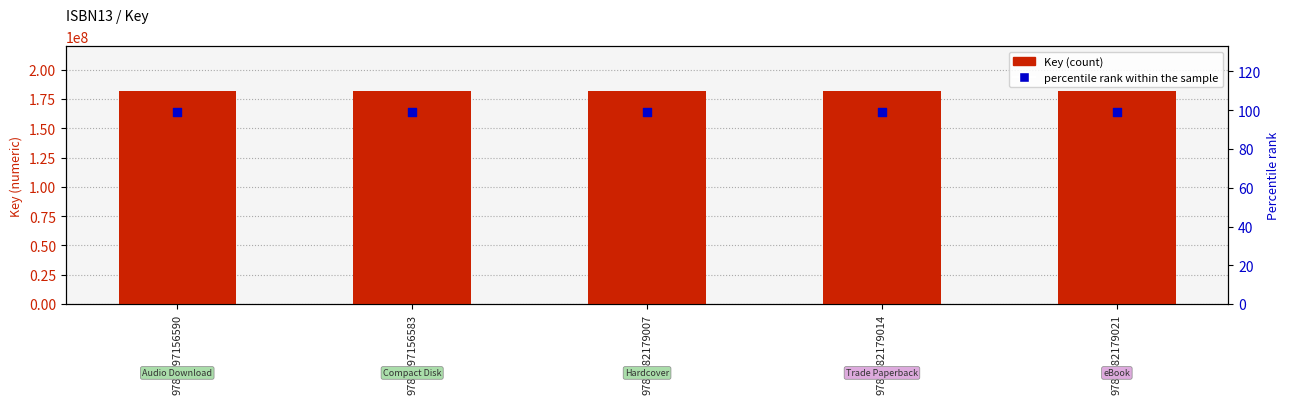

Which series has the largest total across all categories?

Key